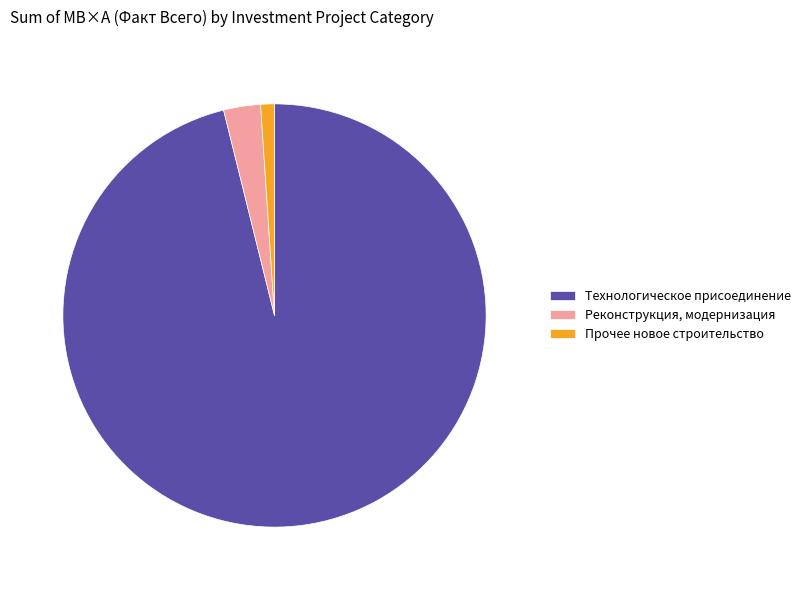

Approximately how many times larger is the value at Прочее новое строительство compared to Реконструкция, модернизация?

0.4